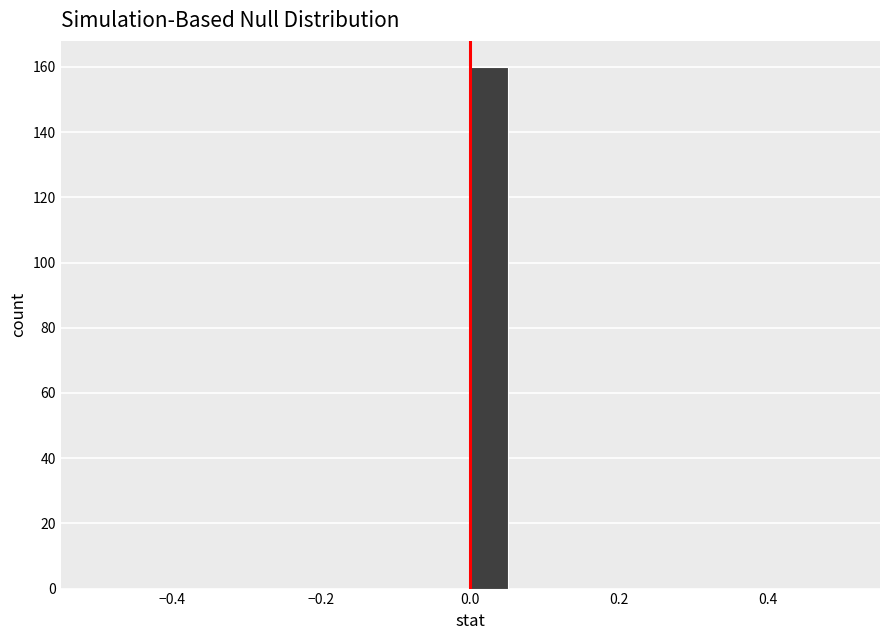

Read against the x-axis, roughly where is the centre of the tallest bar?

0.02